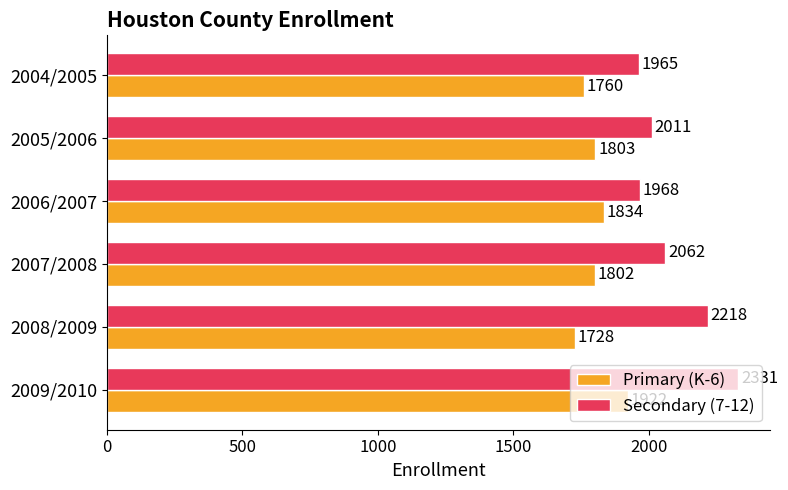

What is the difference between the maximum and minimum values in the Secondary (7-12) series?

366